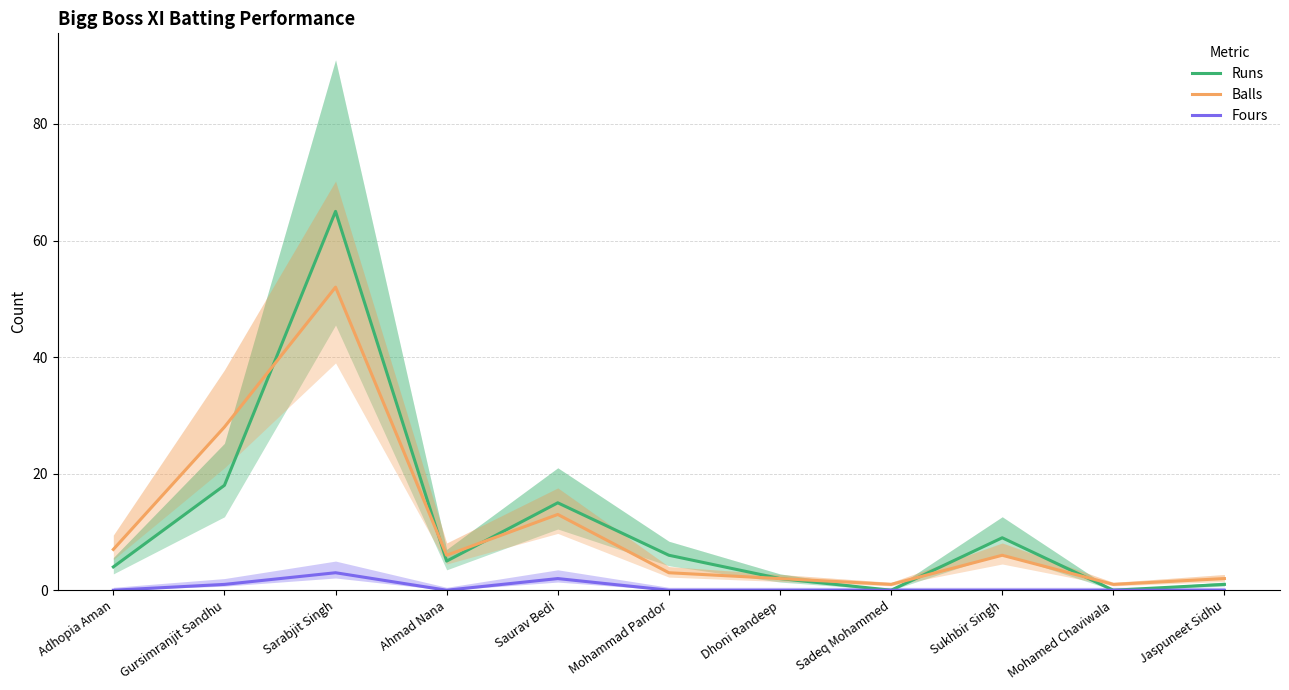

What is the spread (max minus min) of values at Gursimranjit Sandhu?

27